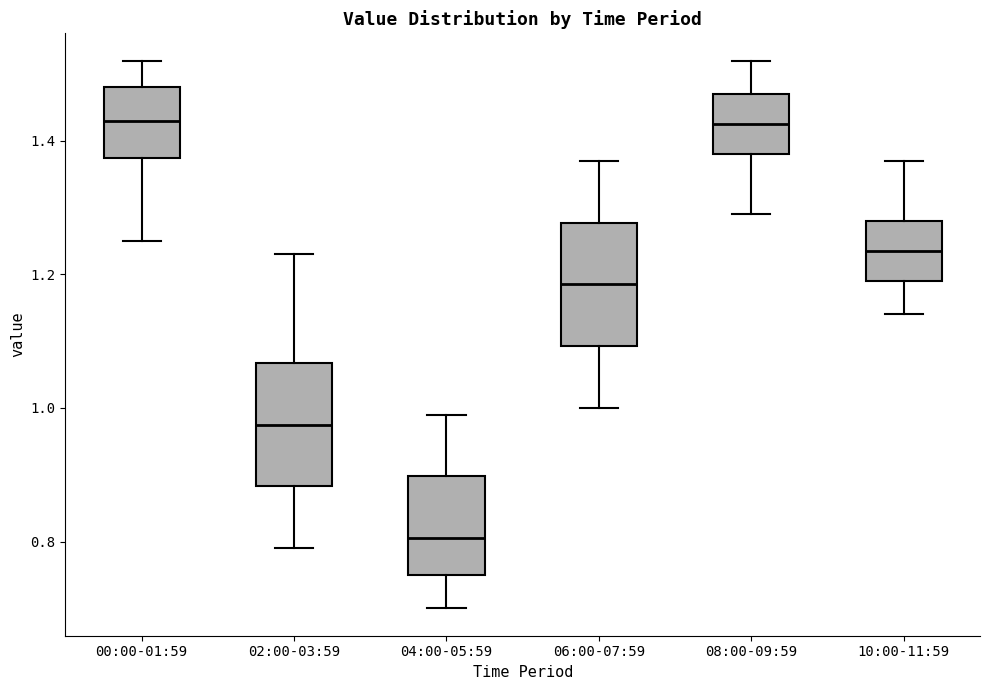

Where is the upper edge of the box for 06:00-07:59 on the y-axis? The values are not printed on the chart, so give them approximately, as read against the axis.

1.28